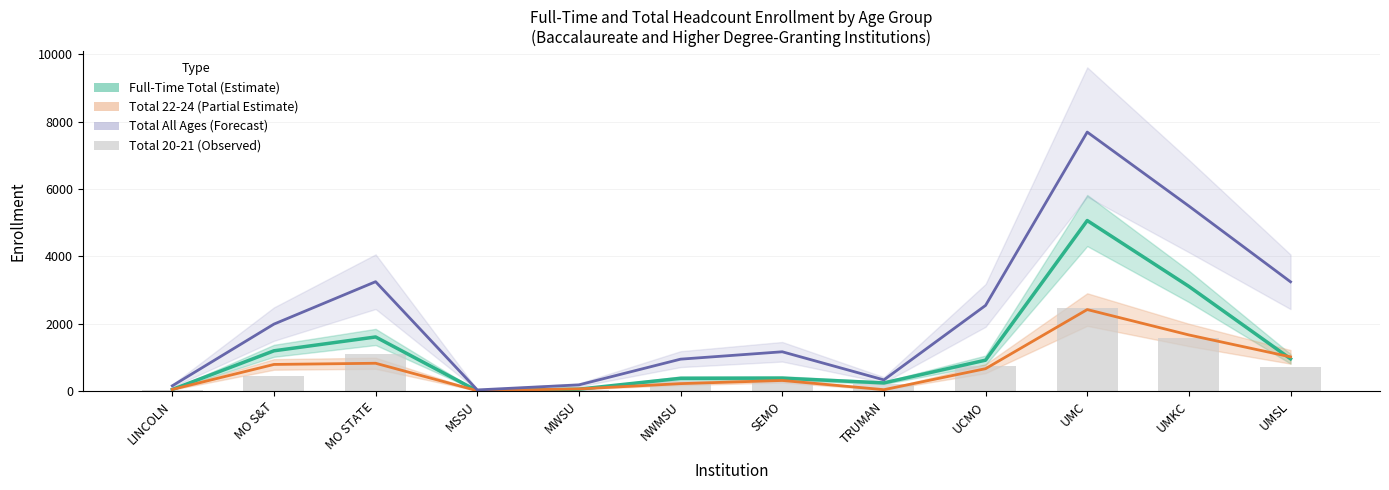

Read the Full-Time TOTAL (Estimate) value at LINCOLN.

42